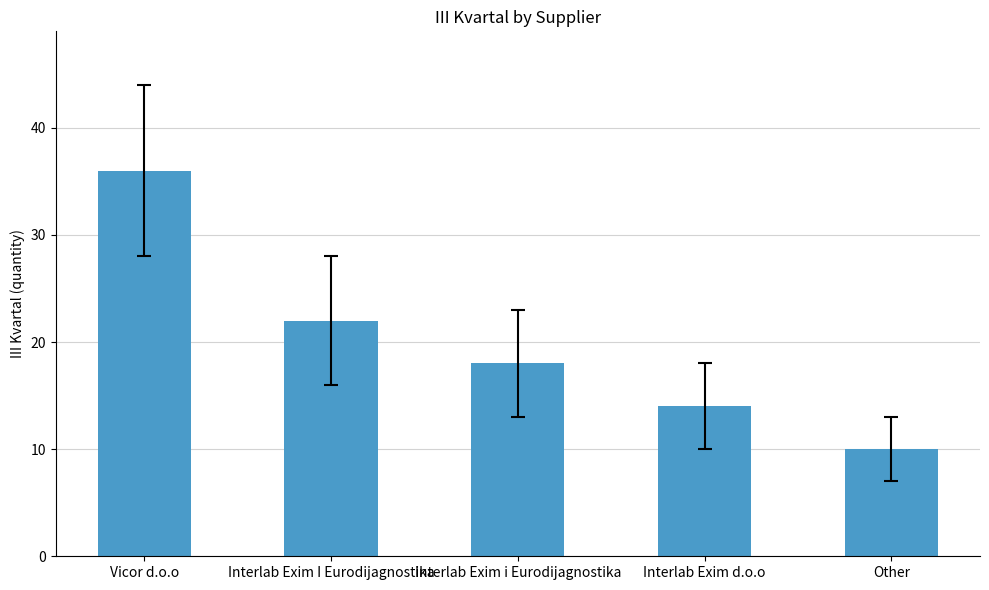

What is the average value?

20